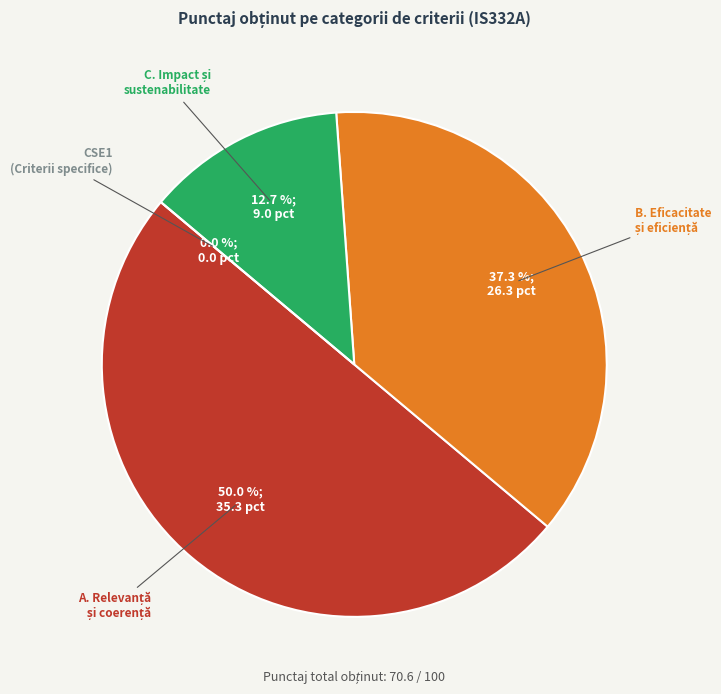

To the nearest percent, what is the difference between the CSE1 (Criterii specifice) and A. RELEVANȚĂ ȘI COERENȚĂ slice percentages?

50%